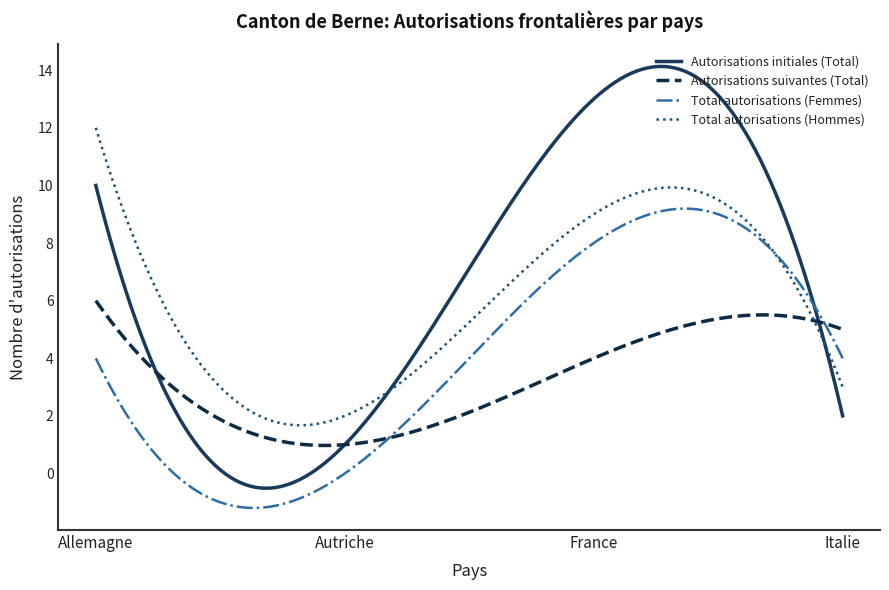

What is the difference between the maximum and second lowest values in the Autorisations suivantes (Total) series?

5.0